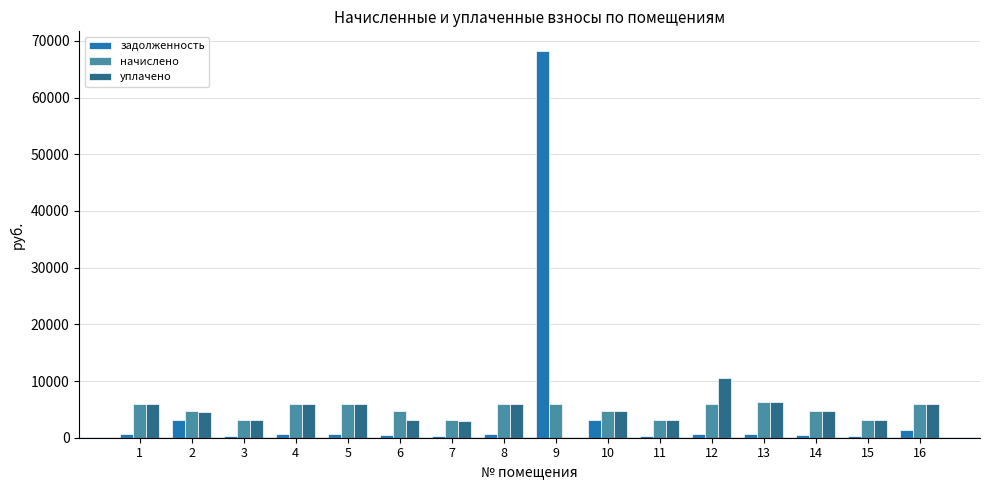

Read the начислено value at 16.

6020.6